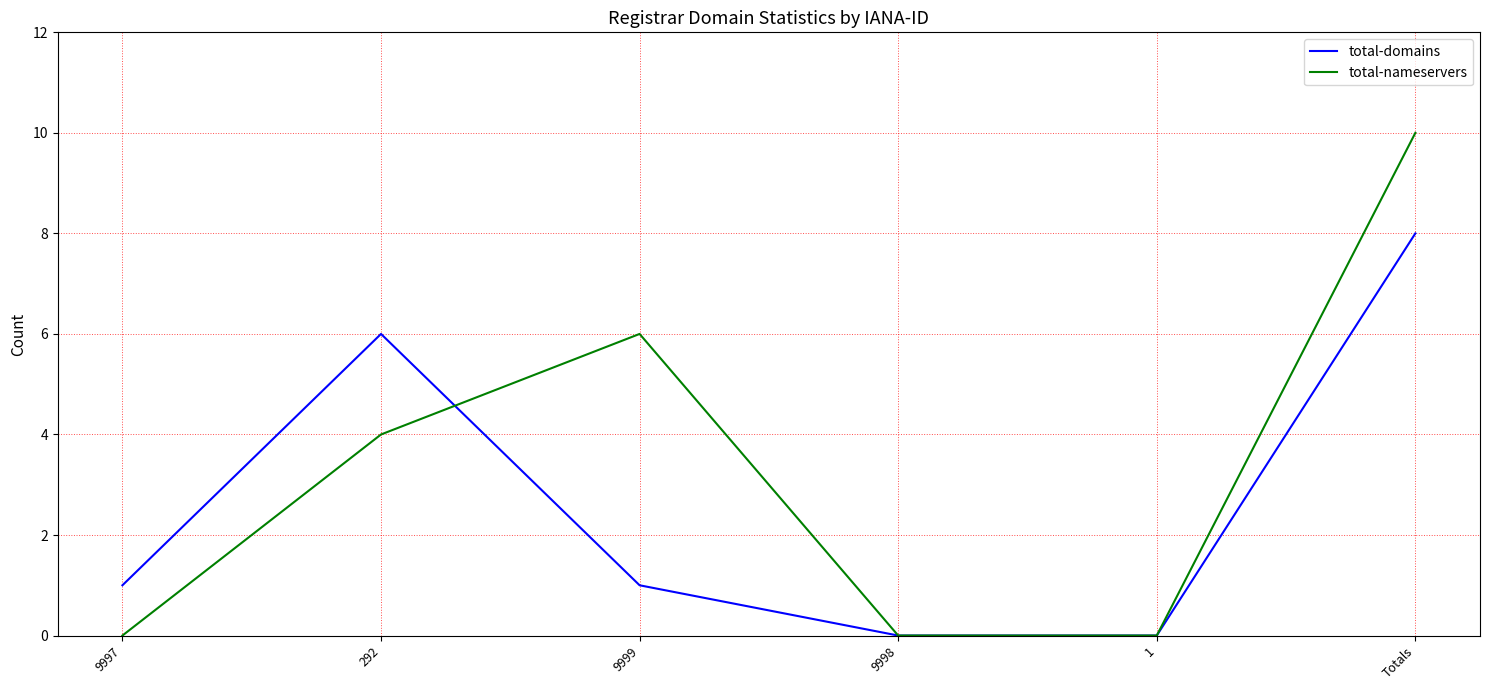

Rank the series by their maximum value, from highest to lowest.

total-nameservers, total-domains